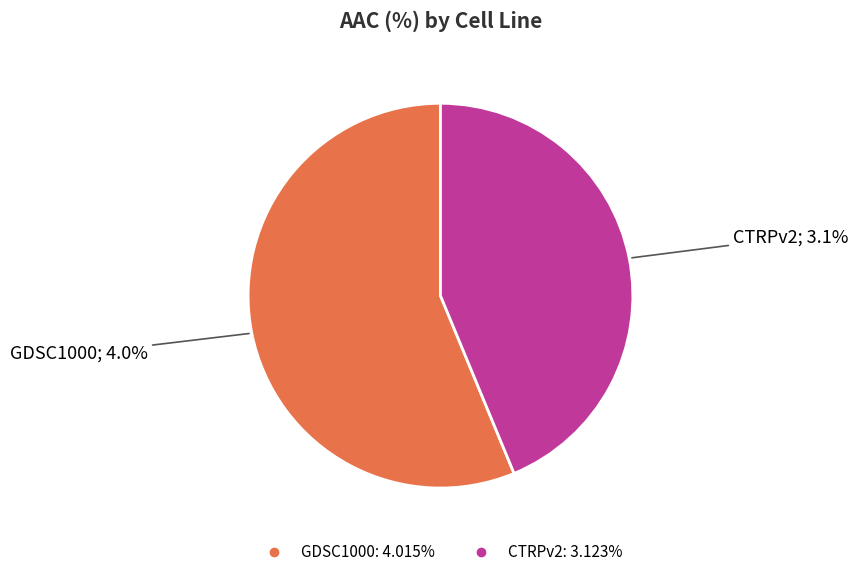

Approximately how many times larger is the value at CTRPv2 compared to GDSC1000?

0.8